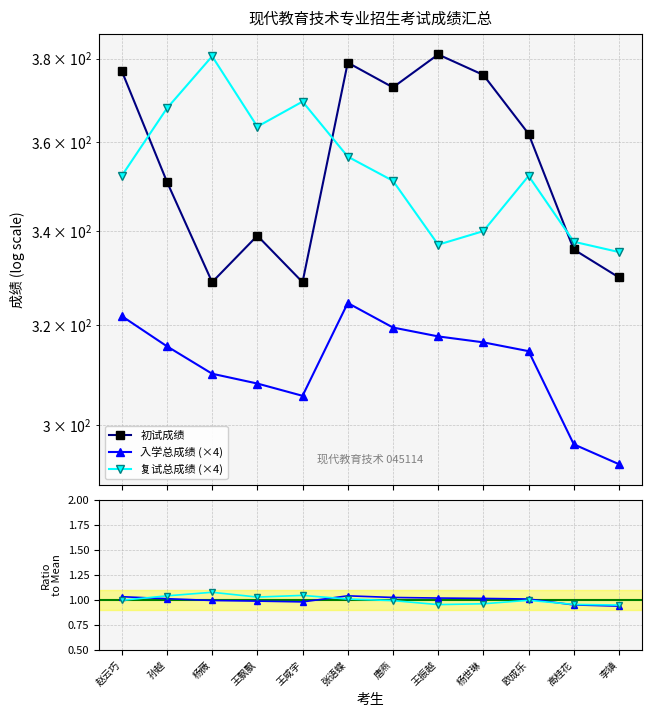

What are all the series names shown in the legend?

初试成绩, 入学总成绩 (×4), 复试总成绩 (×4), 入学总成绩 / 均值, 复试总成绩 / 均值